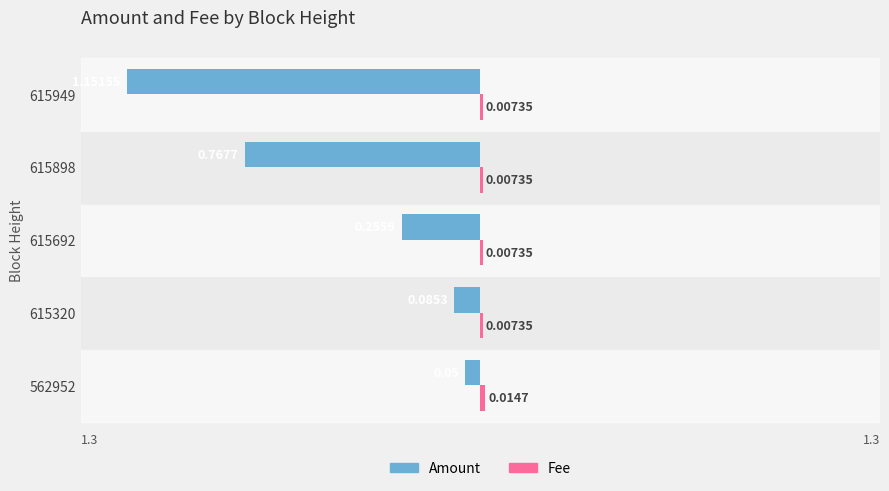

What is the sum of all Amount values?

-2.3